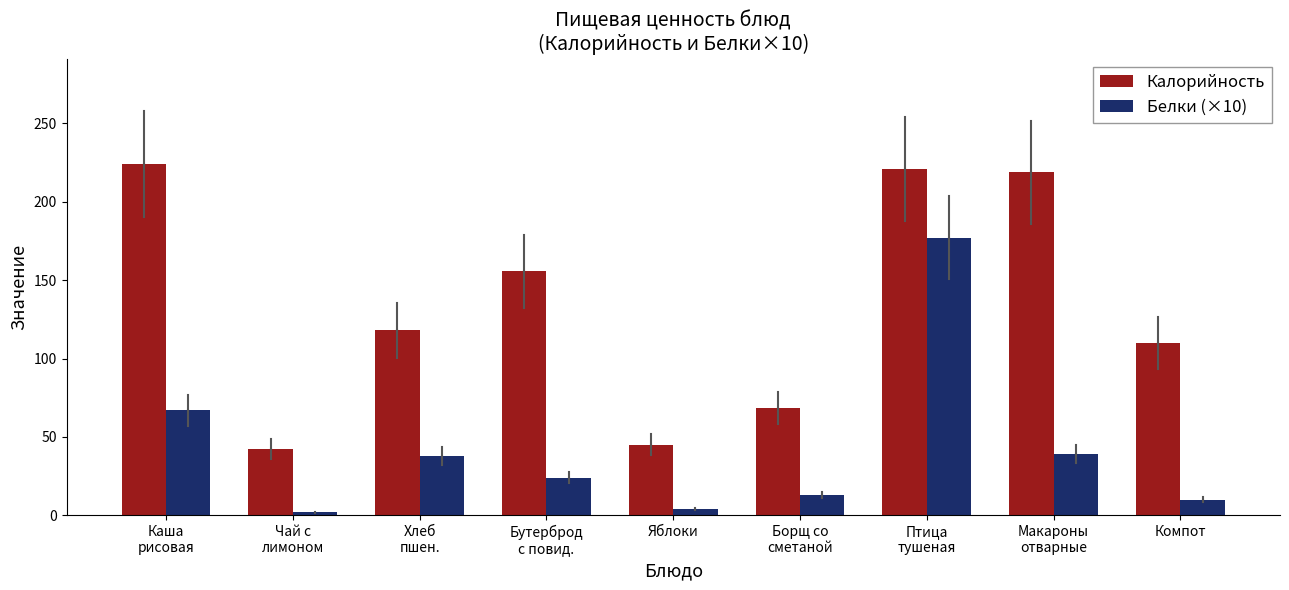

Which series has the largest range (max minus min)?

Калорийность